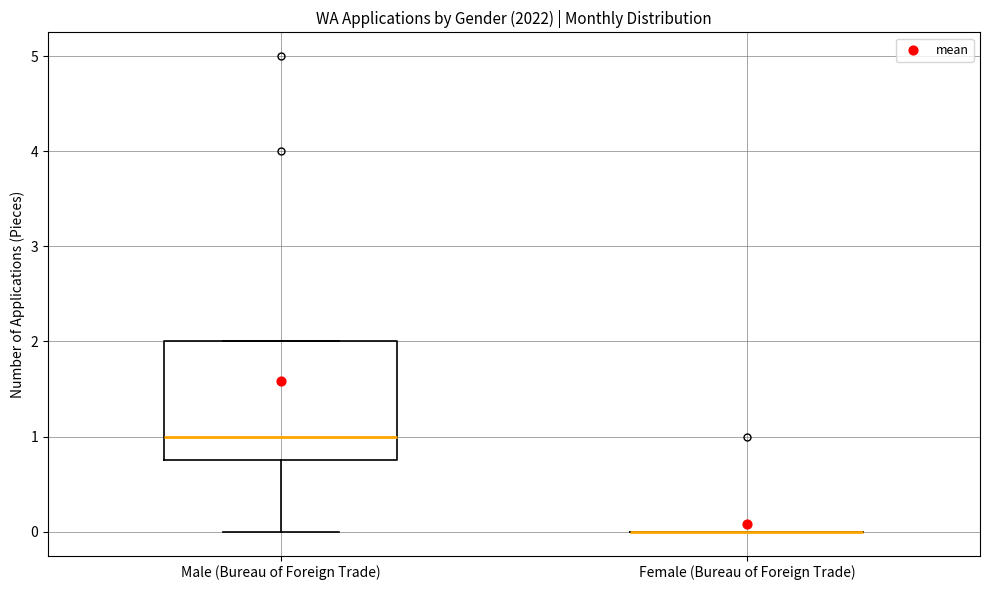

Reading left to right, transcribe this box plot: for each box, give where its median line is, the range the box spans, and where its two whiskers end, as read against the y-axis. The values are not printed on the chart, so give them approximately, as read against the axis.

Male (Bureau of Foreign Trade): median 1.0, box 0.8 to 2.0, whiskers 0.0 to 2.0
Female (Bureau of Foreign Trade): box collapsed to a line at 0.0, whiskers 0.0 to 0.0